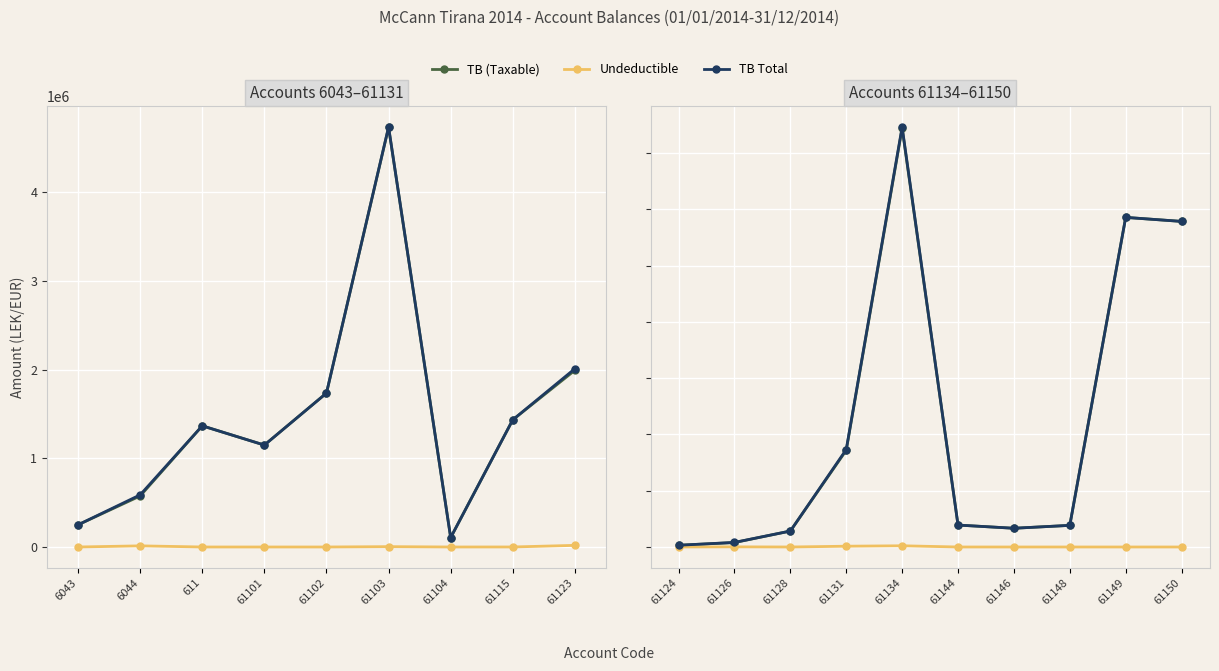

What is the value of the Undeductible point at the 5th from the left?

43299.0